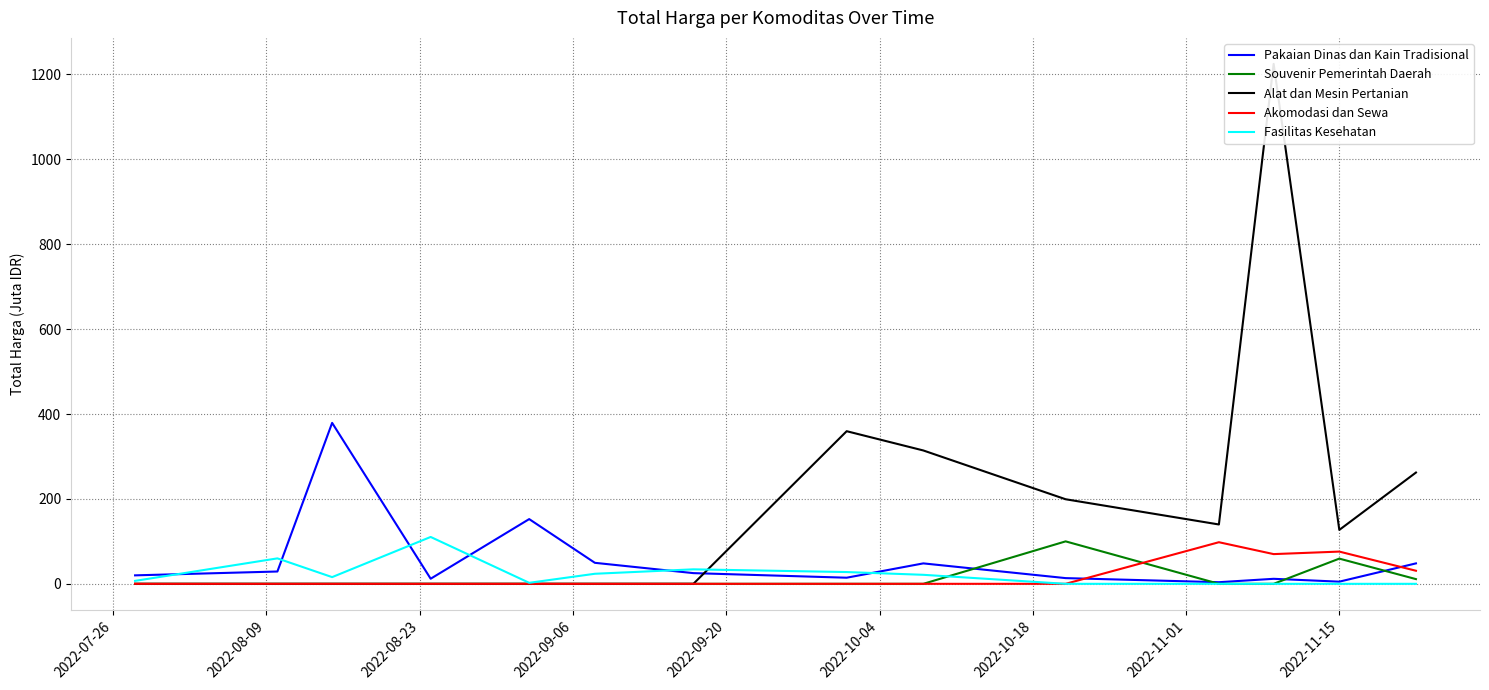

How many times do Pakaian Dinas dan Kain Tradisional and Souvenir Pemerintah Daerah cross each other?

4